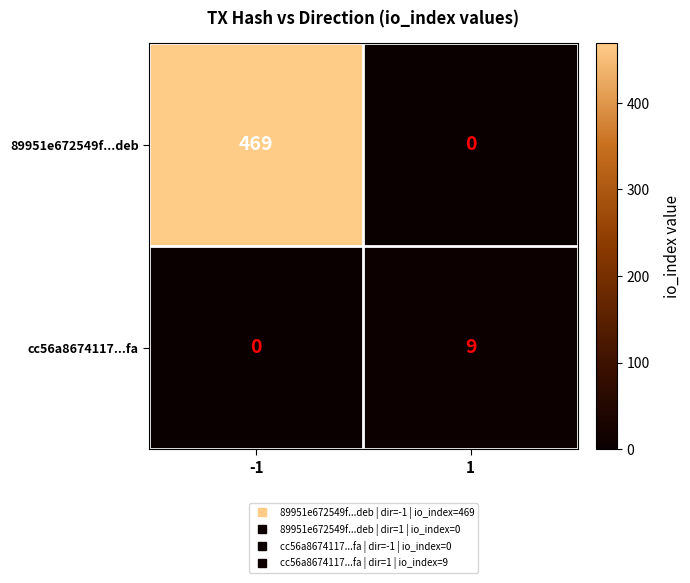

What is the difference between the 89951e672549f...deb values at -1 and 1?

469